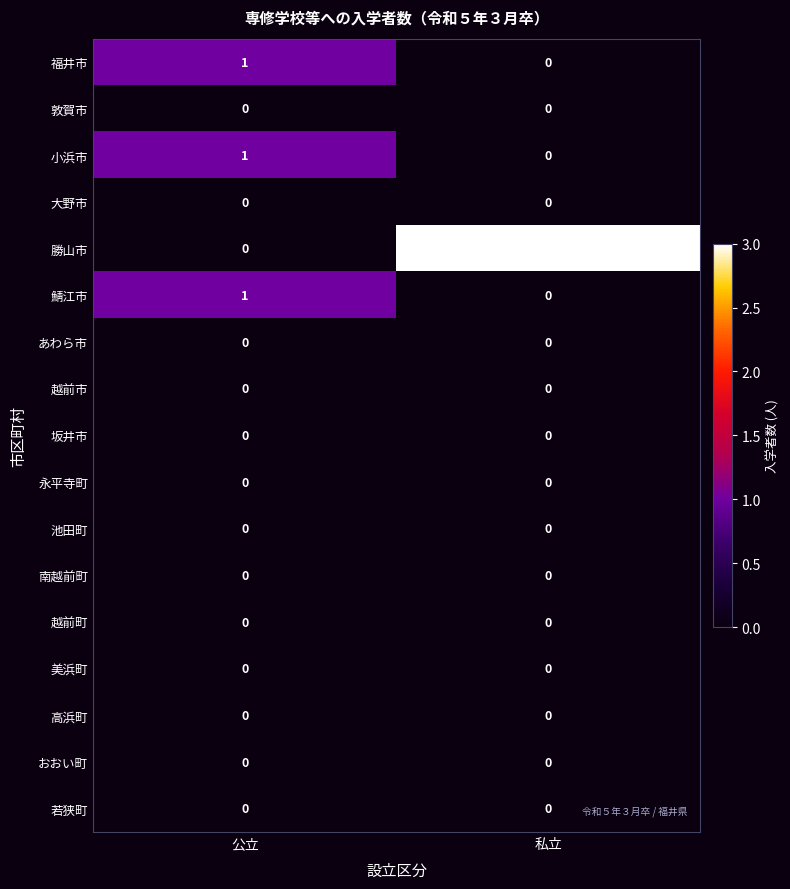

How many distinct data groups are displayed?

17